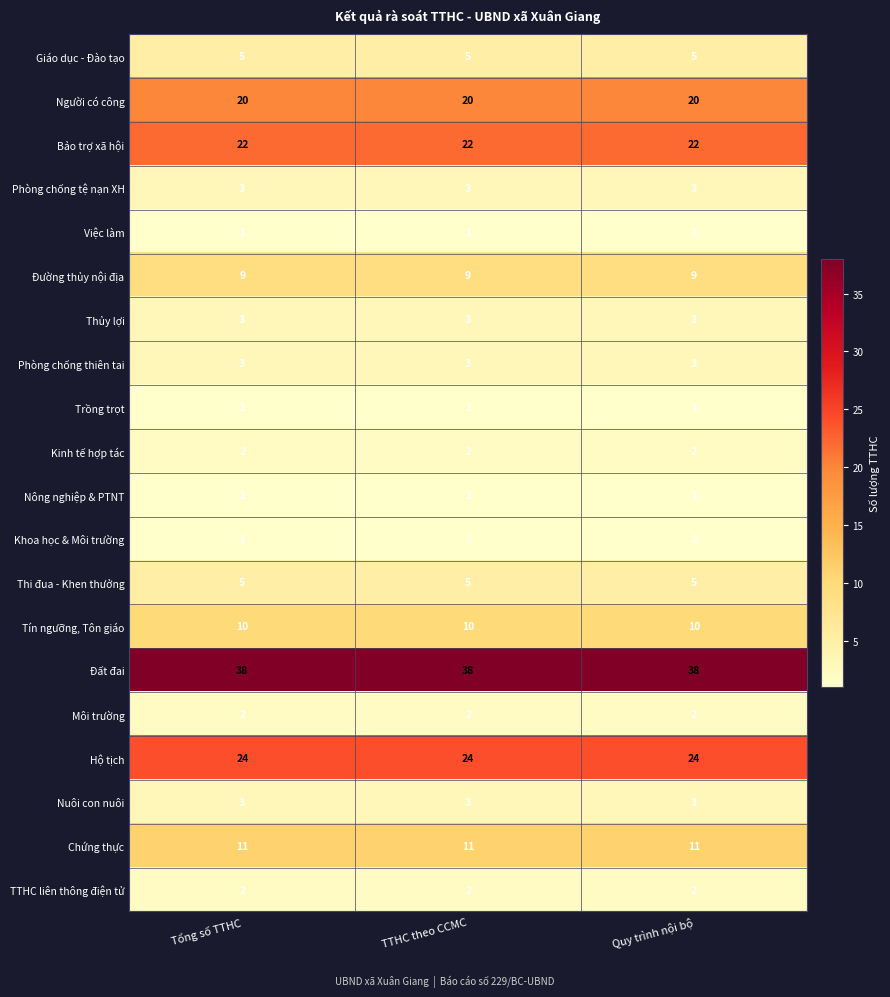

The Phòng chống tệ nạn XH series shows 3 at Quy trình nội bộ. True or false?

True